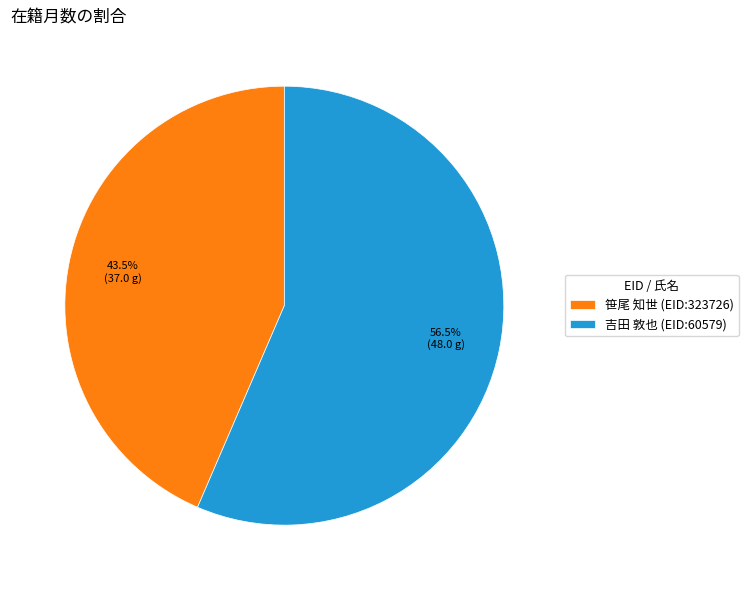

What is the ratio of the value at 吉田 敦也 (EID:60579) to the value at 笹尾 知世 (EID:323726)?

1.3